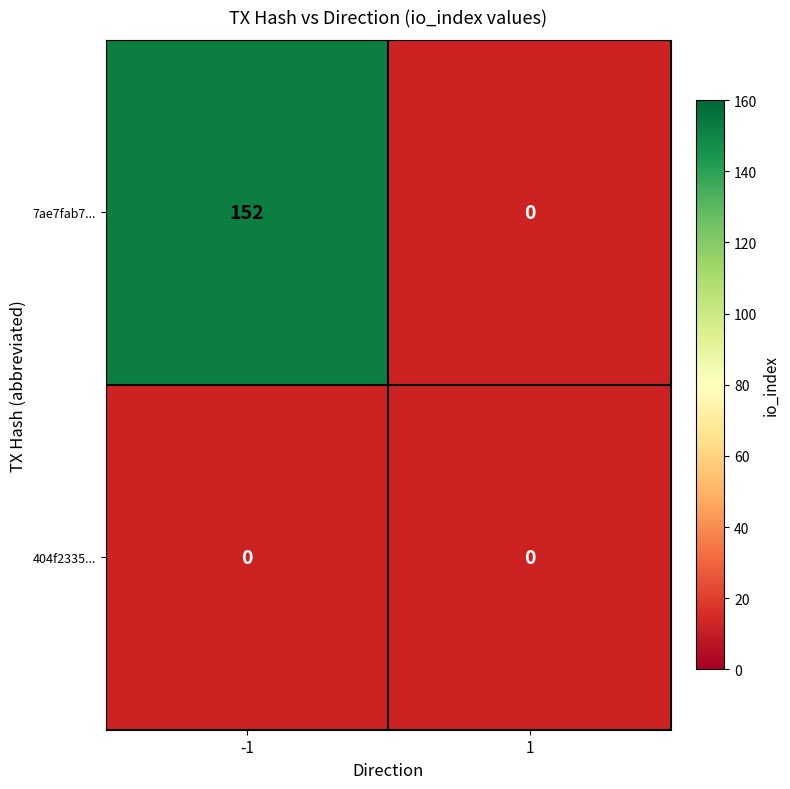

Rank the series by their maximum value, from lowest to highest.

404f2335e653fb9b9e76d7622562cd922555e2a, 7ae7fab75107ed4bc4d3989015699c17d9e8937